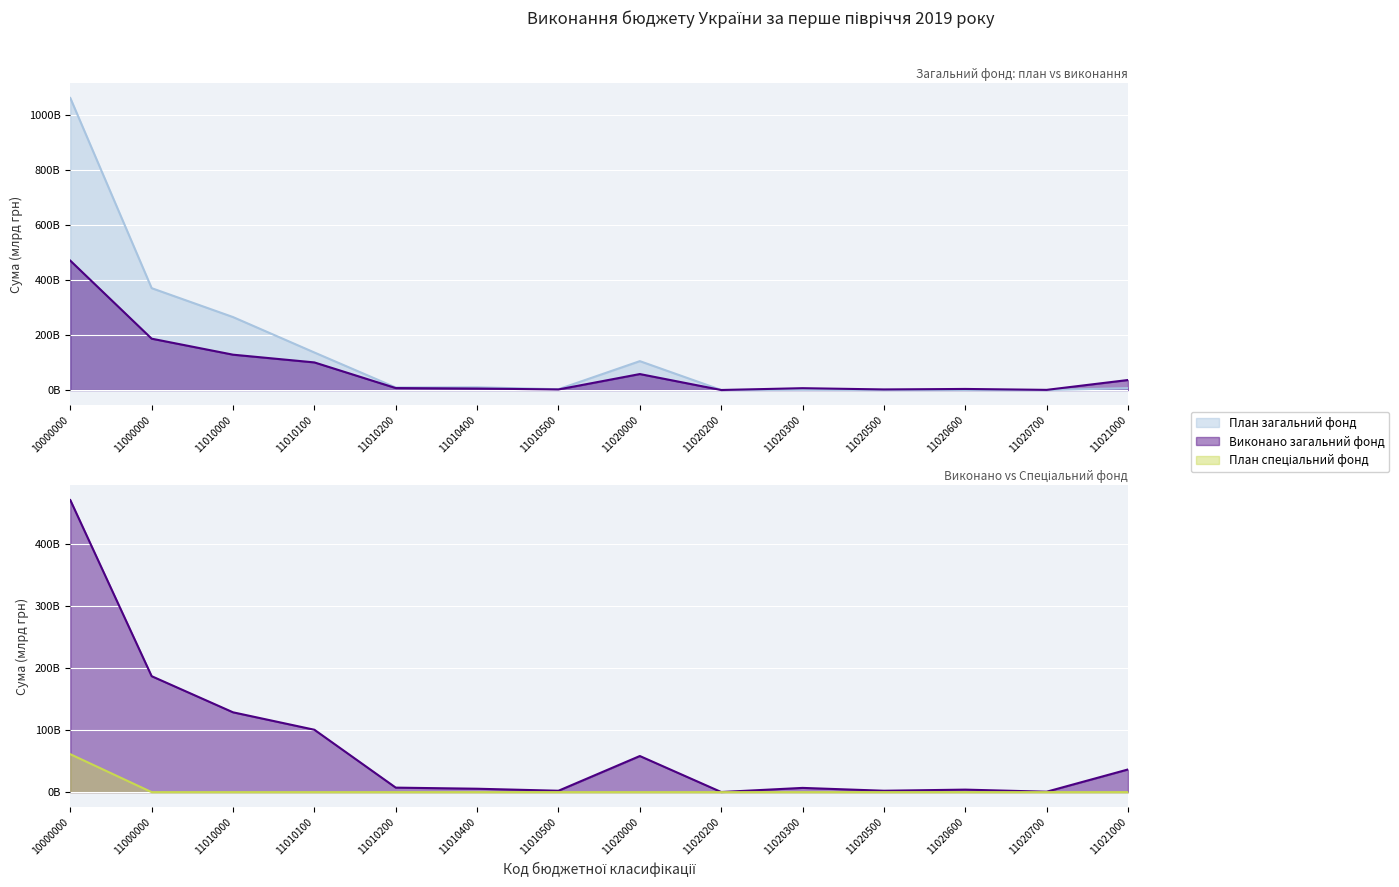

What is the total value across all series at 11010000?

393.4